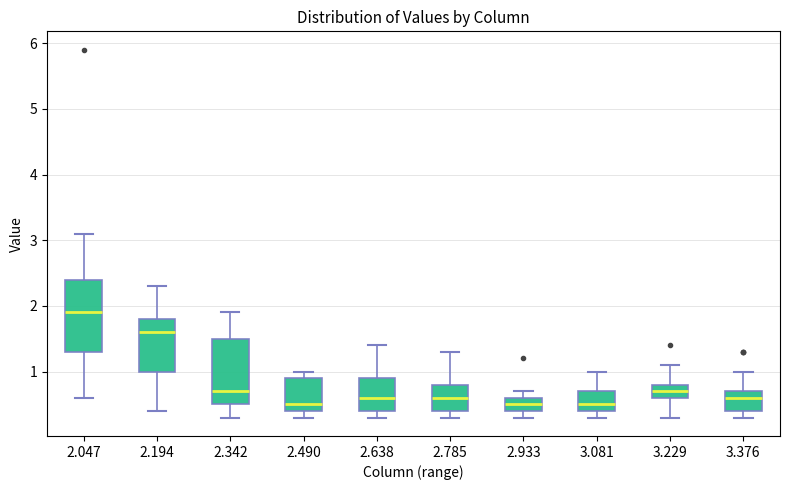

Which box has the highest median line?

2.047